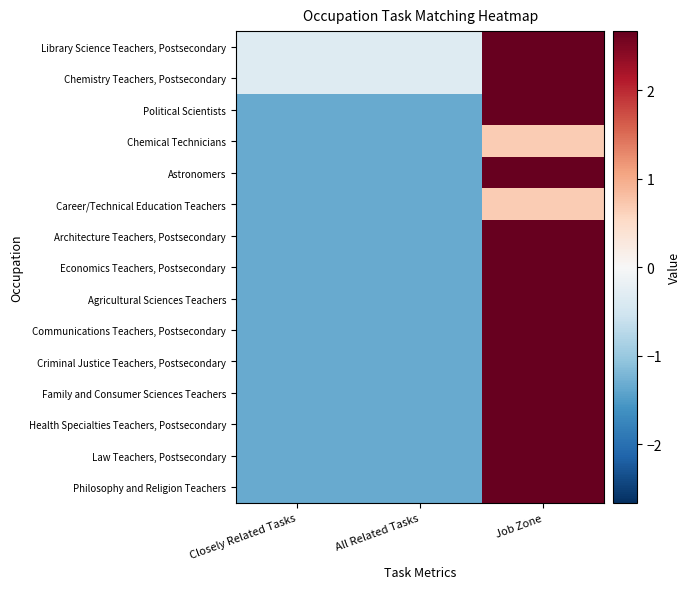

At how many categories does at least one series exceed 0?

1